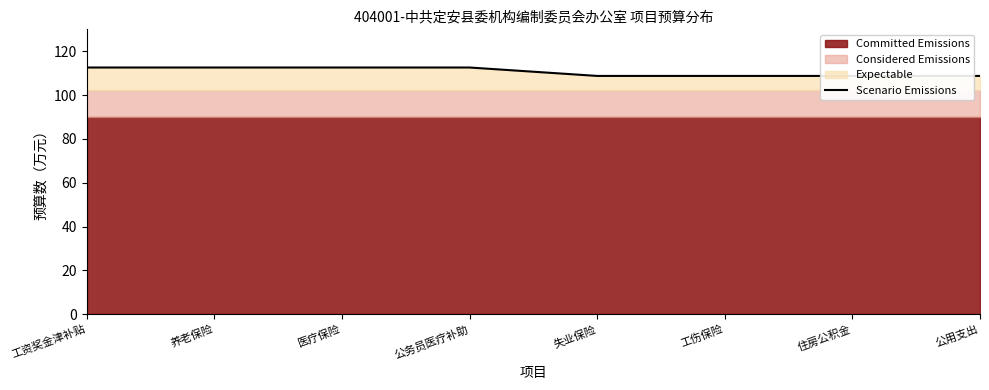

The value at 养老保险 is 52.6. True or false?

False